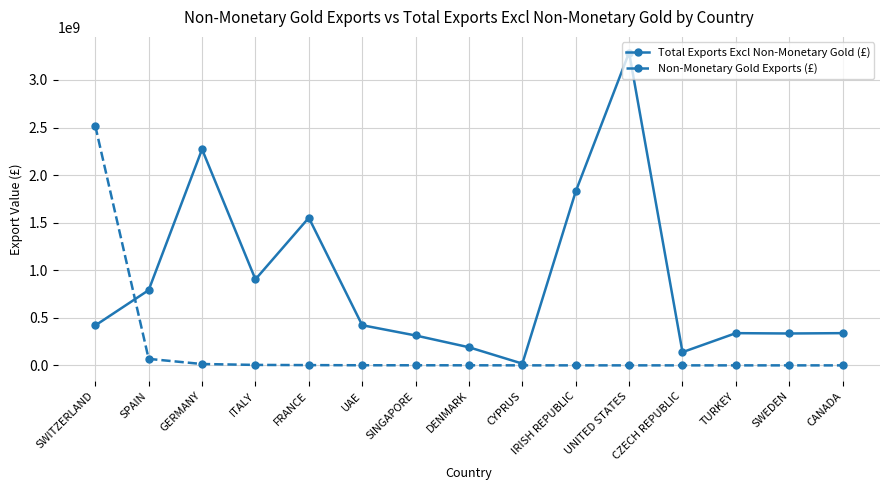

What position from the right is IRISH REPUBLIC?

6